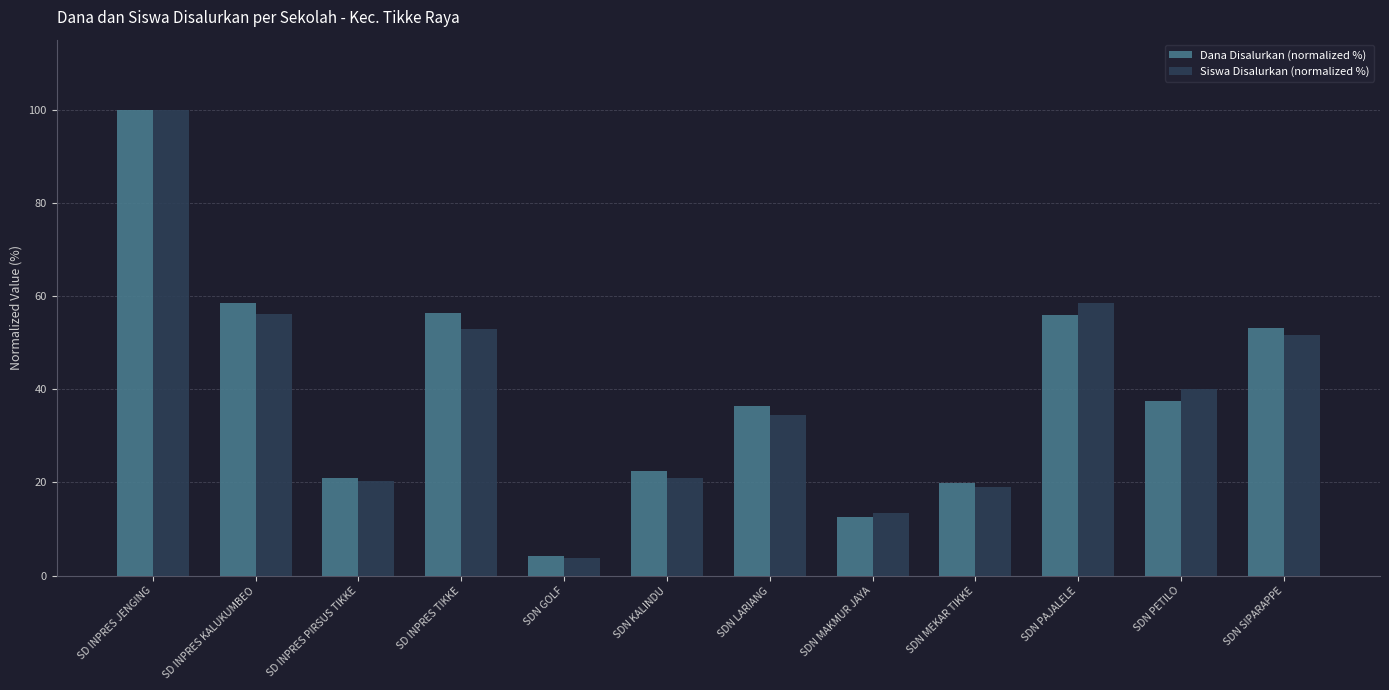

What is the maximum value shown in the chart?

100.0